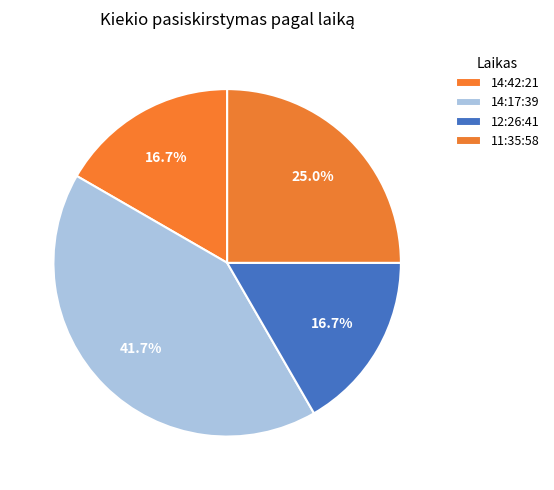

How many segments does this pie chart have?

4